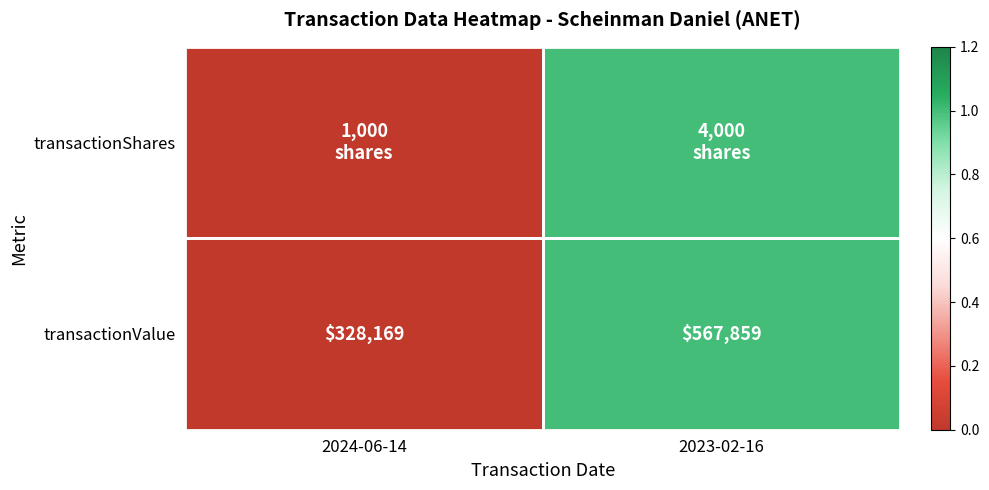

Rank the categories by transactionValue value from highest to lowest.

2023-02-16, 2024-06-14